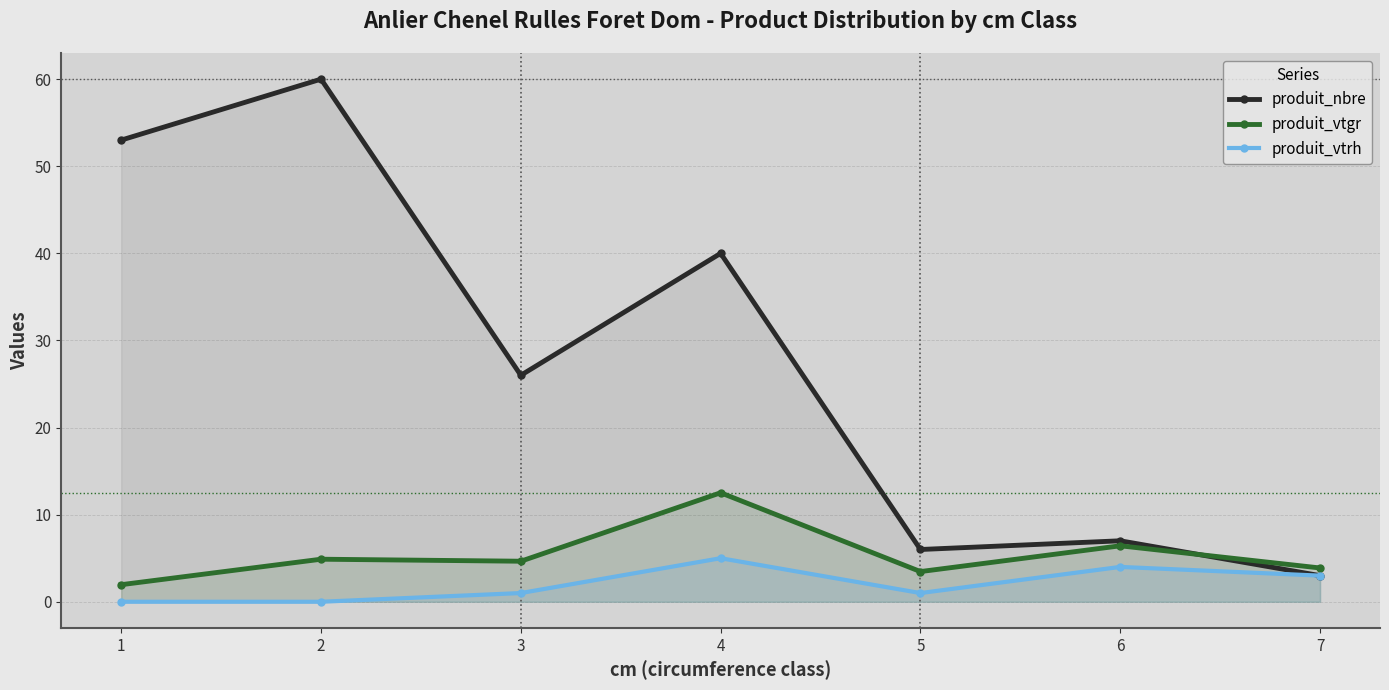

What is the value of the produit_vtgr point at the 5th from the left?

3.5